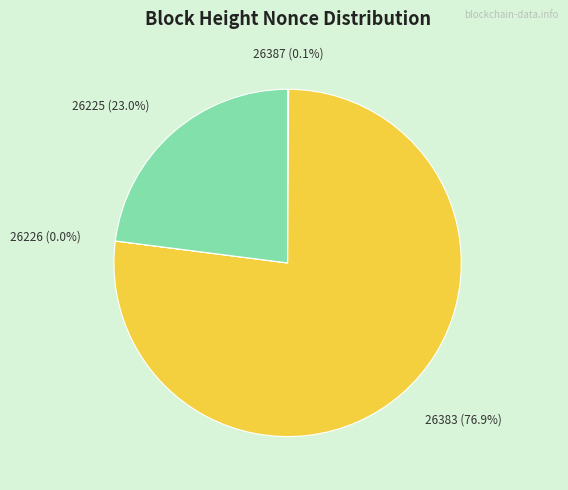

What is the largest slice in the pie chart?

26383